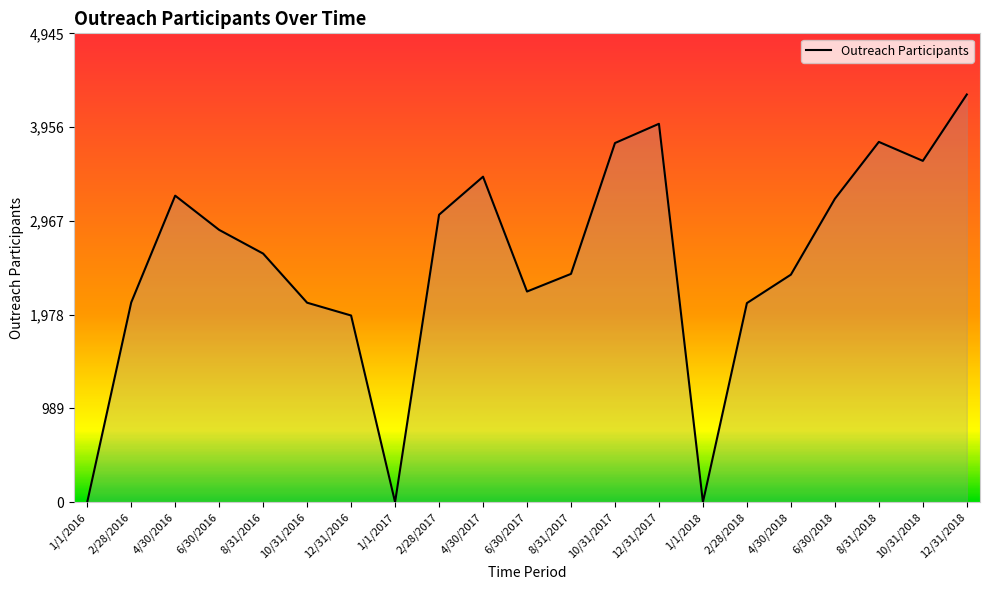

What is the difference between the second highest and minimum values?

3991